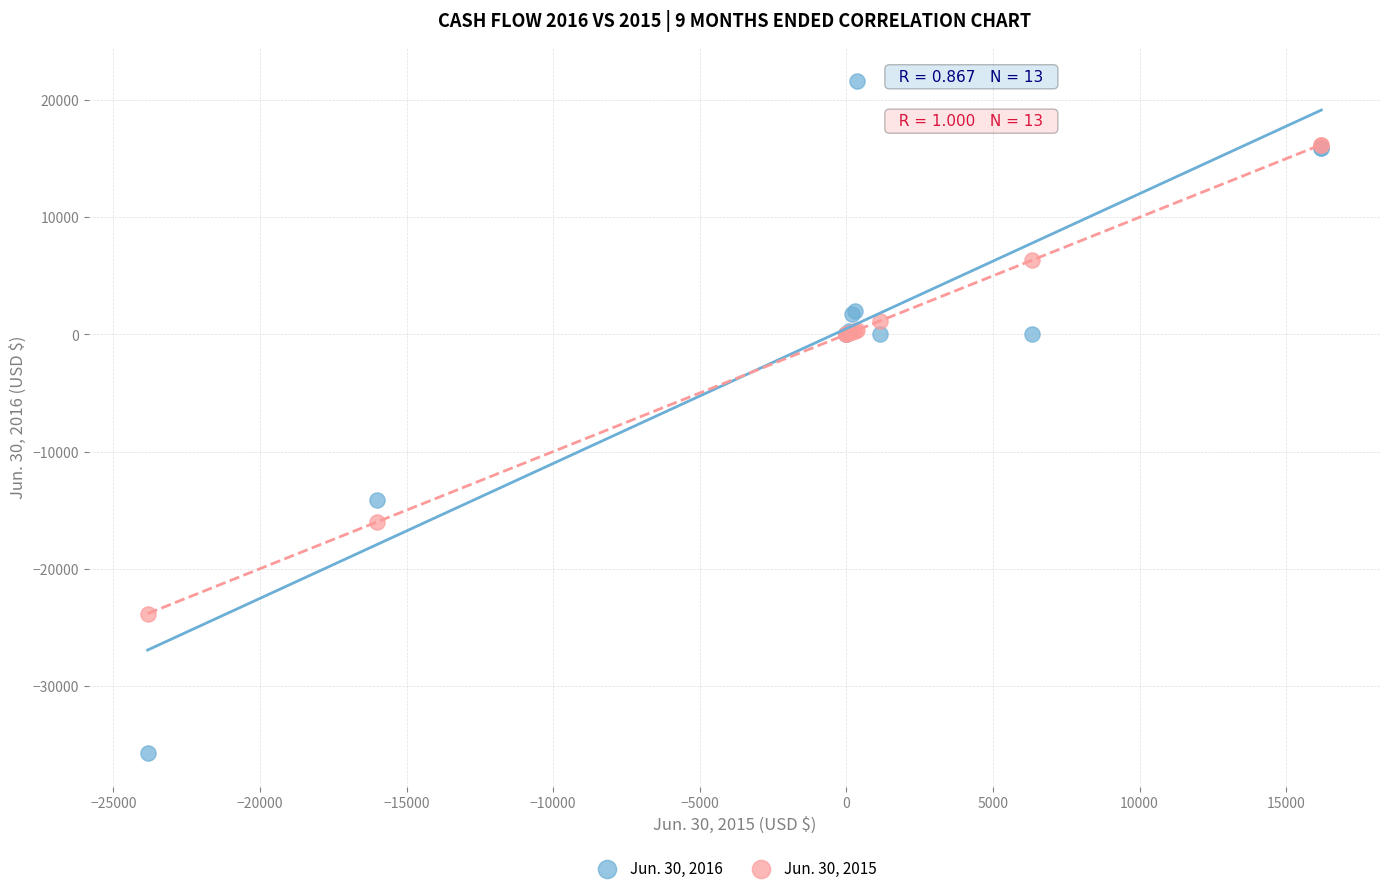

Which series contains the lowest Y value?

Jun. 30, 2016